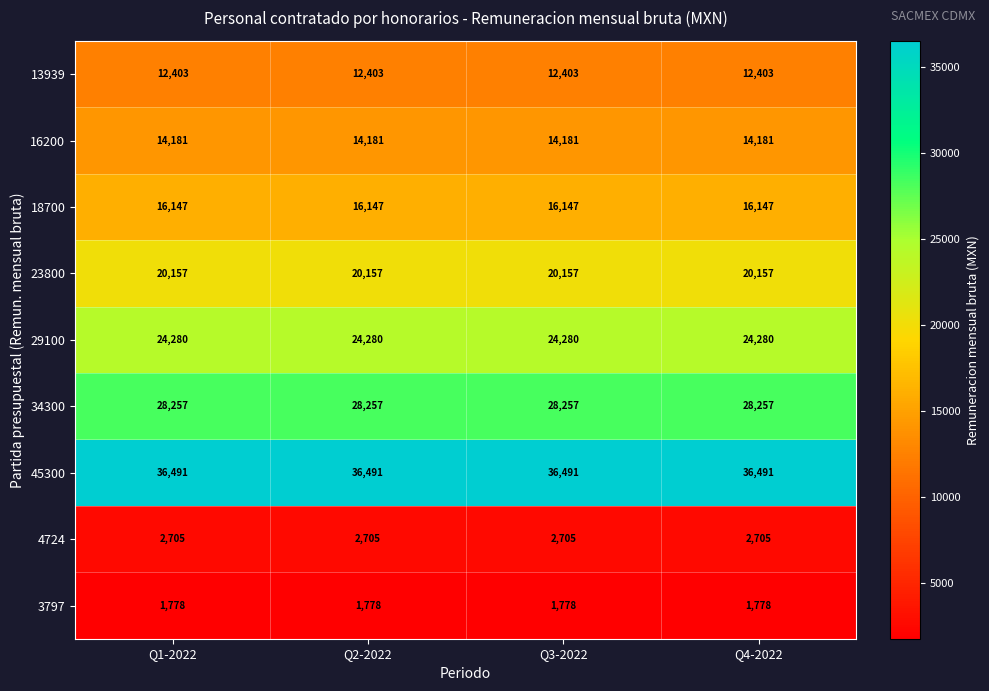

What is the approximate value of 3797 at Q4-2022?

1778